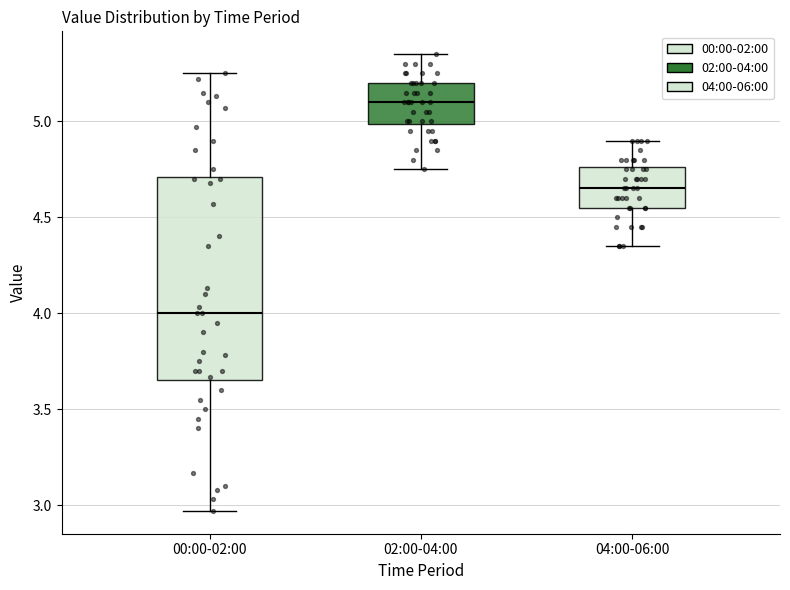

Reading left to right, transcribe this box plot: for each box, give where its median line is, the range the box spans, and where its two whiskers end, as read against the y-axis. The values are not printed on the chart, so give them approximately, as read against the axis.

00:00-02:00: median 4.00, box 3.65 to 4.70, whiskers 2.95 to 5.25
02:00-04:00: median 5.10, box 5.00 to 5.20, whiskers 4.75 to 5.35
04:00-06:00: median 4.65, box 4.55 to 4.75, whiskers 4.35 to 4.90